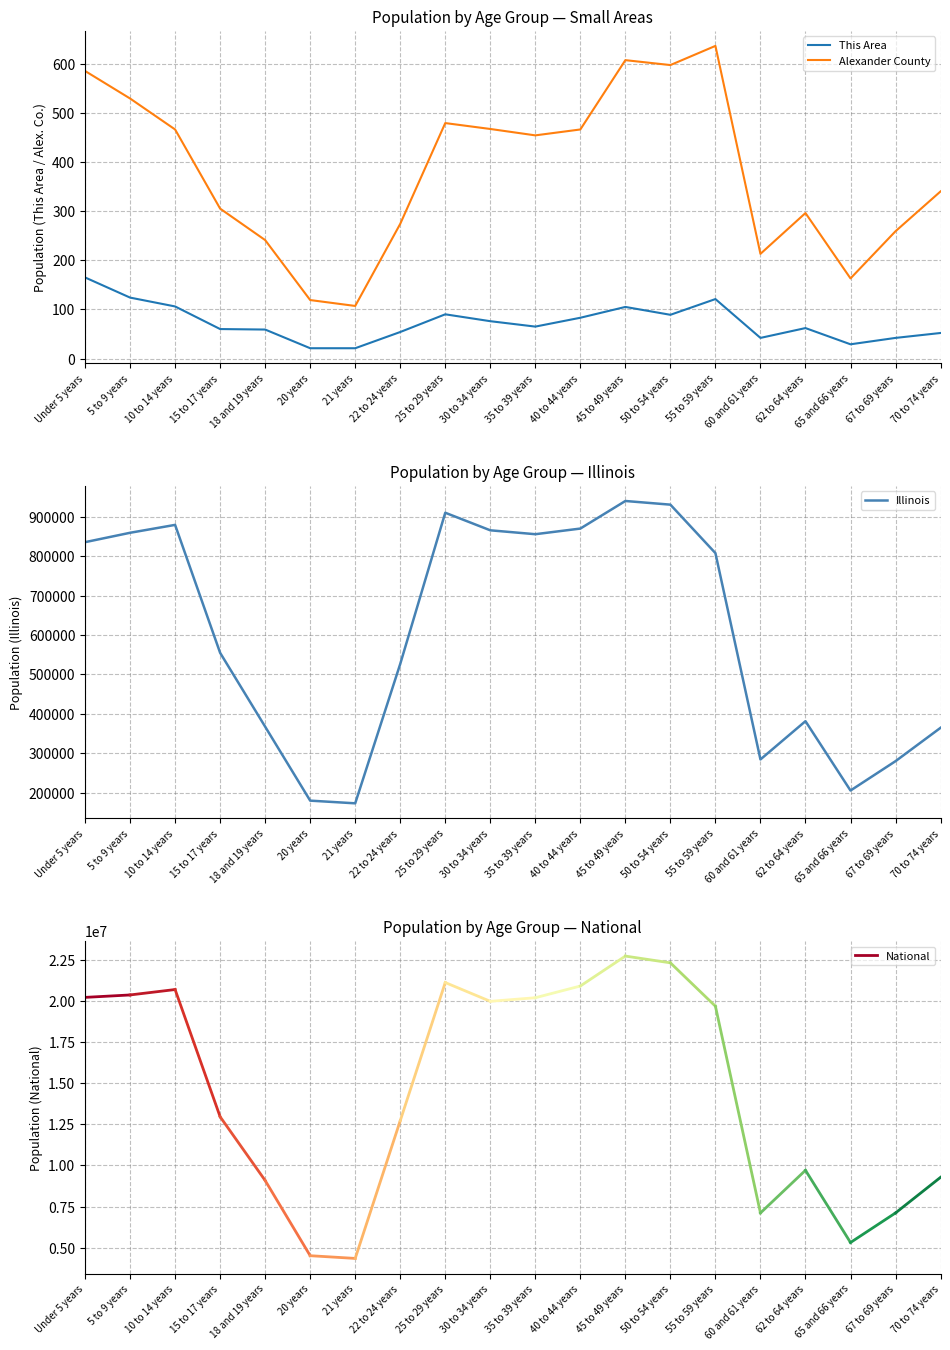

Between 35 to 39 years and Under 5 years, which is larger?

Under 5 years